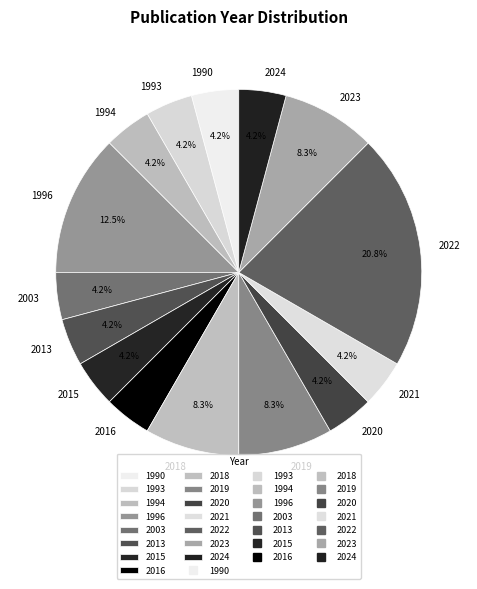

Combined, do 2015 and 2023 account for over 50%?

No